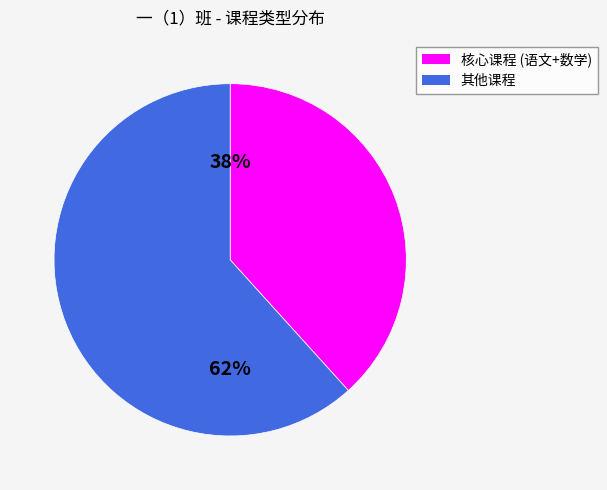

To the nearest percent, what is the average slice percentage?

50%